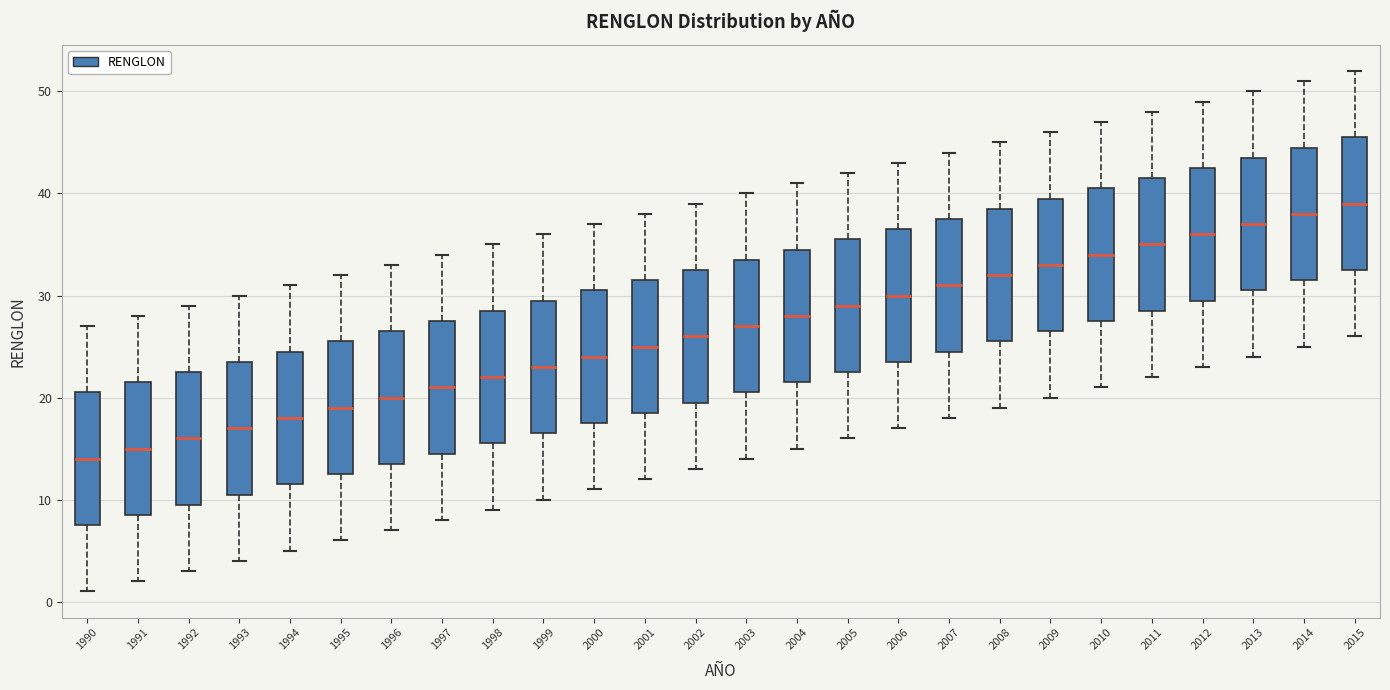

Where does the upper whisker of the box at x = 2014 end on the y-axis? The values are not printed on the chart, so give them approximately, as read against the axis.

51